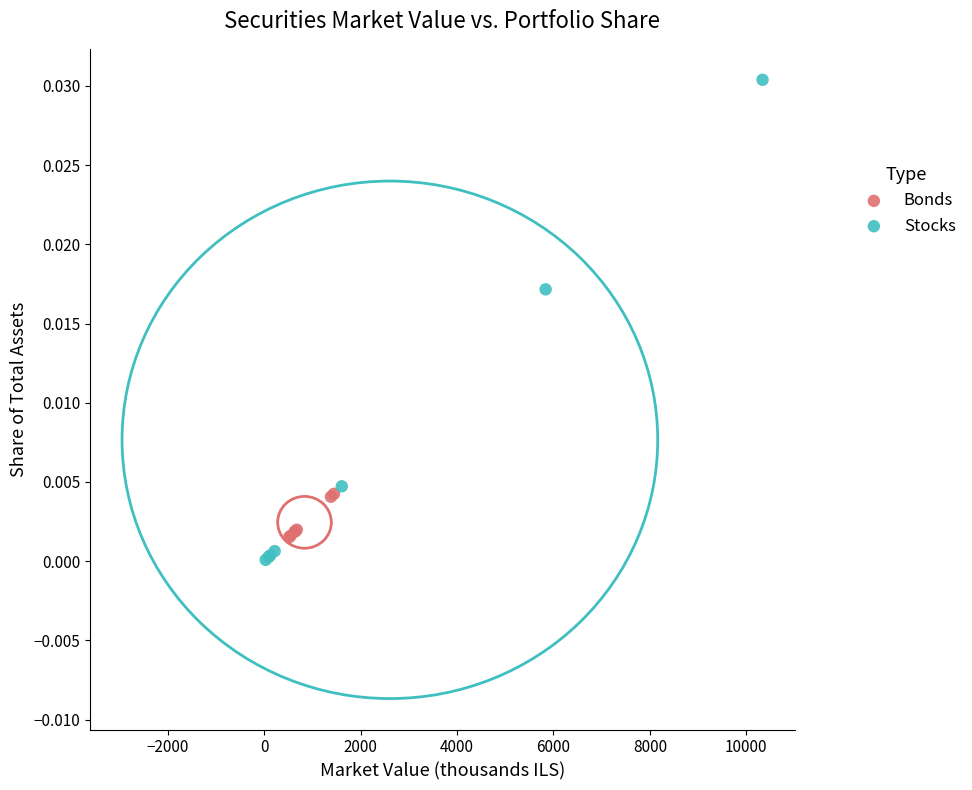

Which series contains the highest Y value?

Stocks